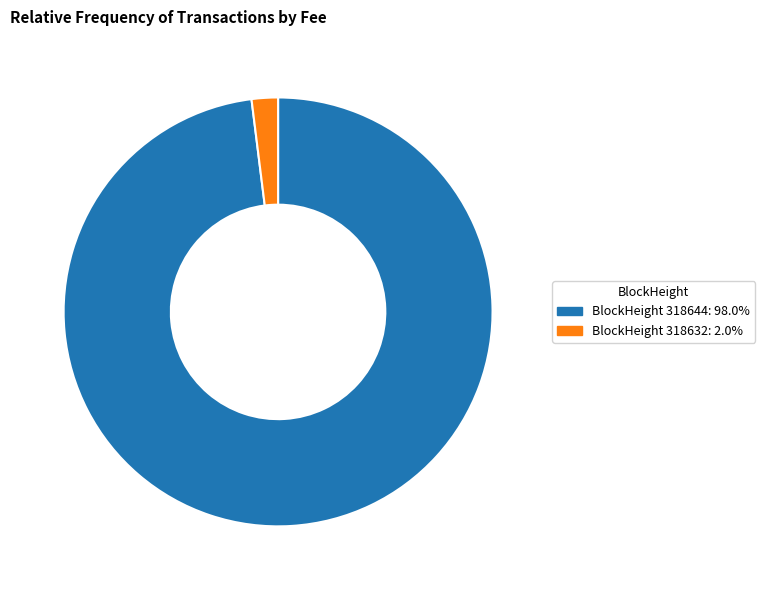

Do BlockHeight 318644: 98.0% and BlockHeight 318632: 2.0% together represent more than half of the pie?

Yes